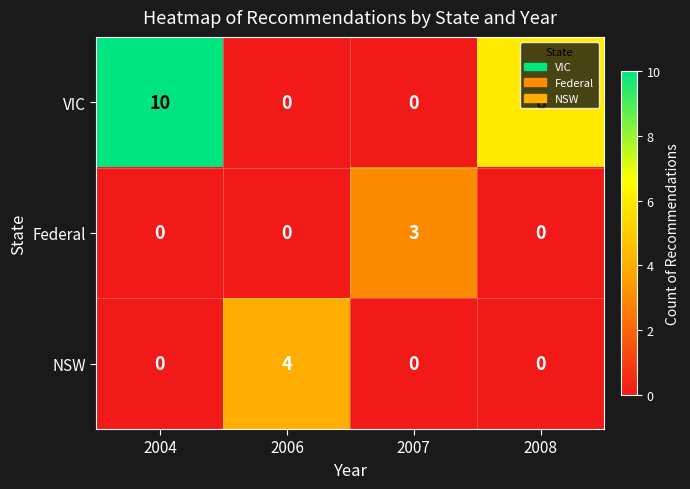

The value of VIC at 2008 is 6. True or false?

True